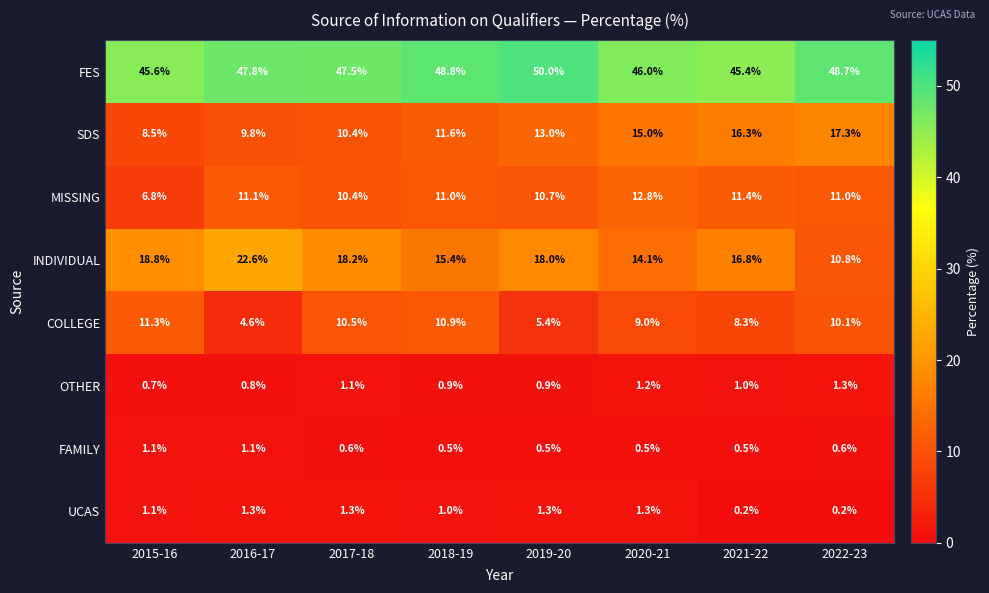

At how many categories does at least one series exceed 8?

8